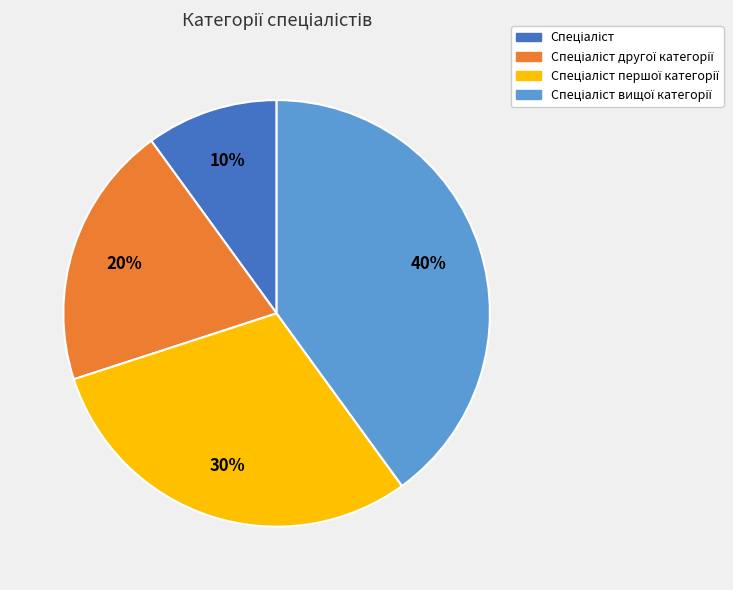

To the nearest percent, what is the average slice percentage?

25%